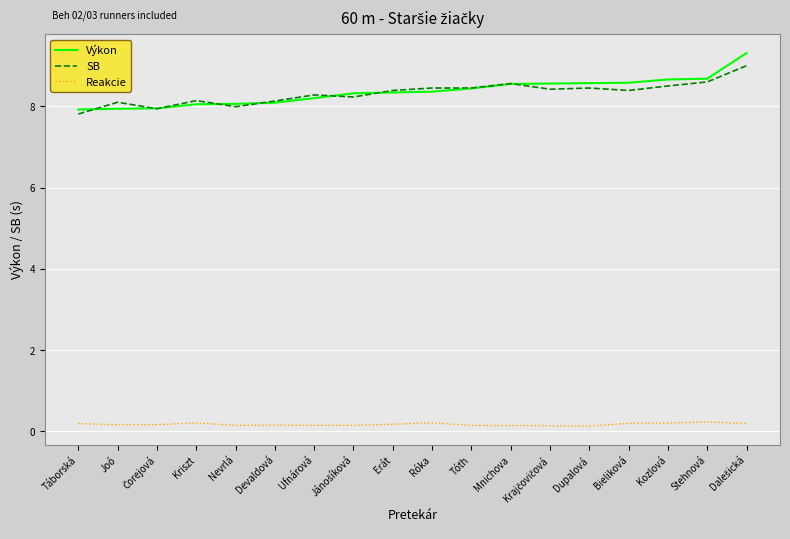

True or false: Výkon and SB cross at least once.

True